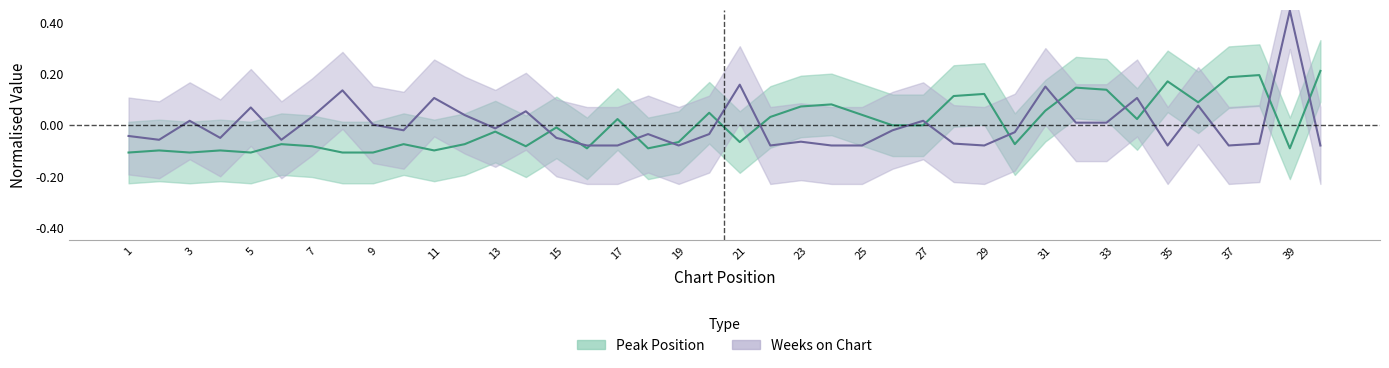

Which series ends up on top after the final intersection of Peak Position and Weeks on Chart?

Peak Position